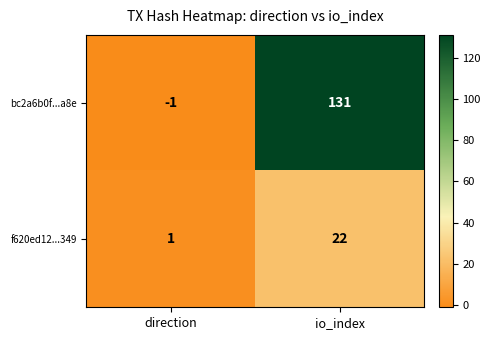

Where is bc2a6b0f...a8e nearest to the value 65?

direction